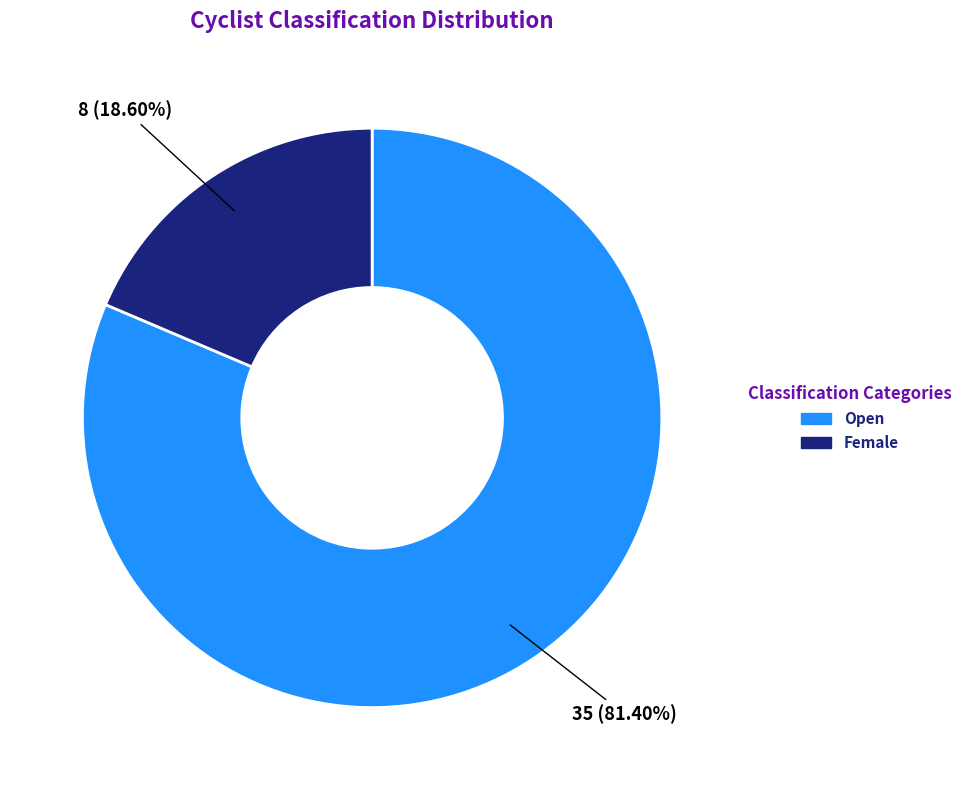

Is there any slice that represents more than half of the pie?

Yes